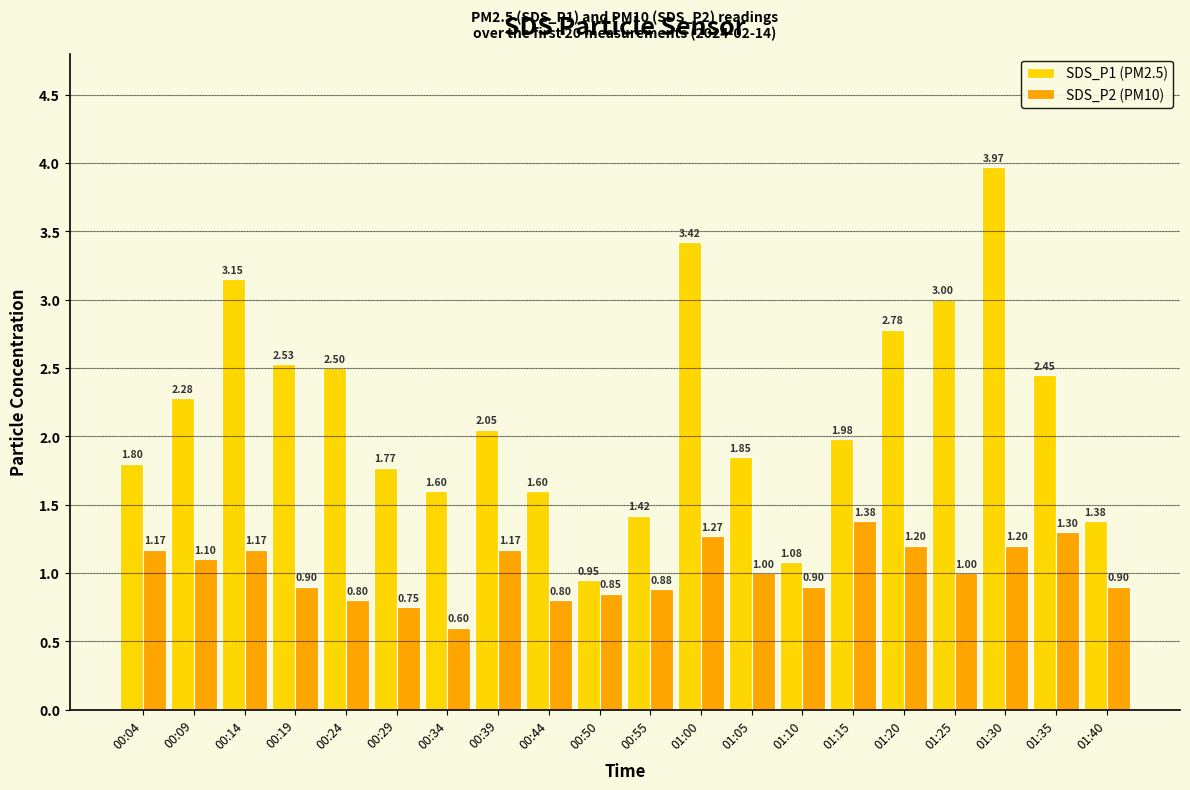

Is it true that SDS_P2 (PM10) equals 0.7 at 01:20?

False